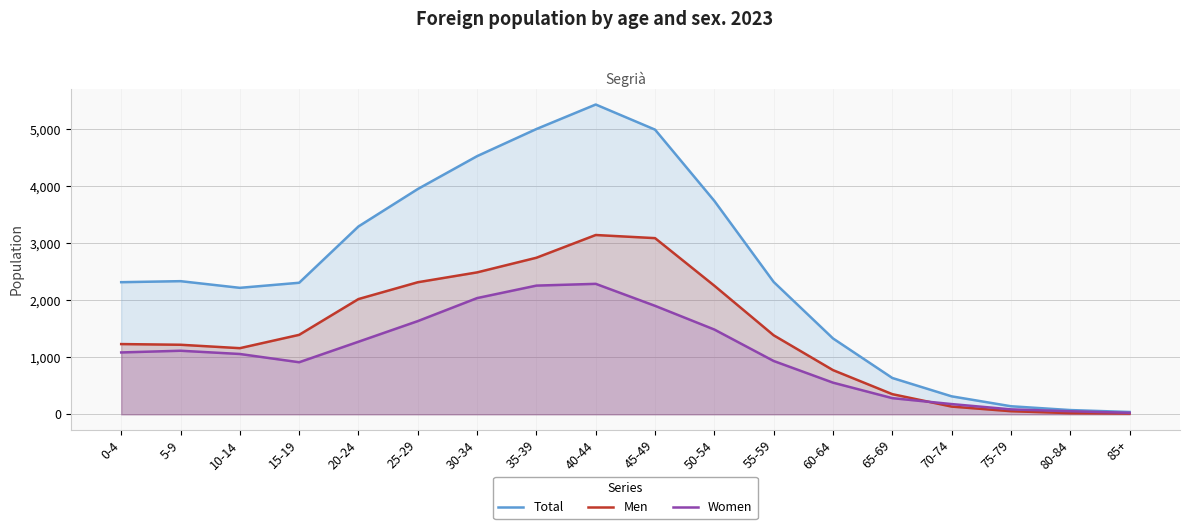

True or false: Total and Women intersect in this chart.

False